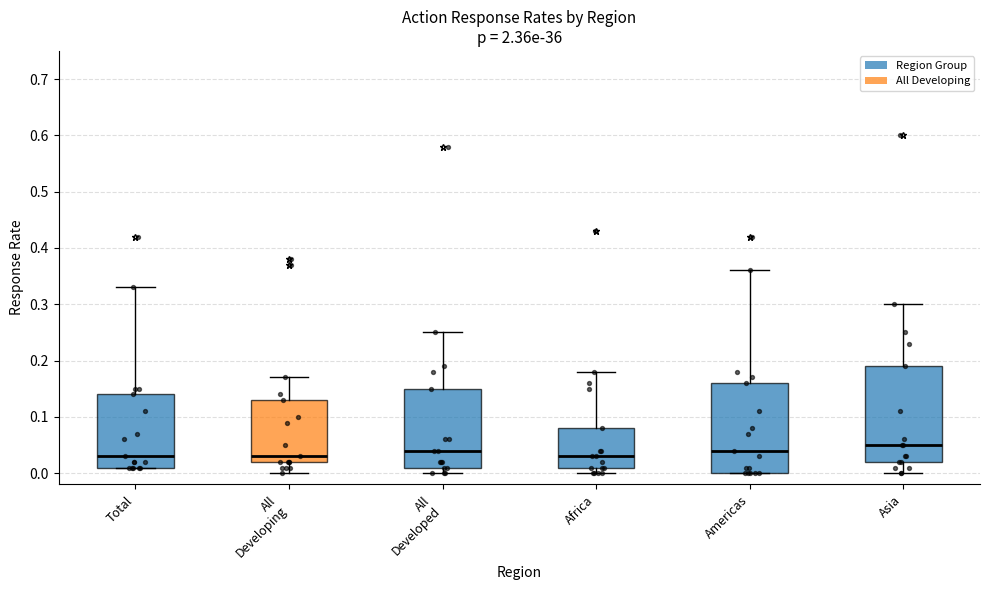

Reading left to right, read every box against the y-axis: the position of its median line, the range the box covers, and the ends of its whiskers. The values are not printed on the chart, so give them approximately, as read against the axis.

Total: median 0.03, box 0.01 to 0.14, whiskers 0.01 to 0.33
All Developing: median 0.03, box 0.02 to 0.13, whiskers 0.00 to 0.17
All Developed: median 0.04, box 0.01 to 0.15, whiskers 0.00 to 0.25
Africa: median 0.03, box 0.01 to 0.08, whiskers 0.00 to 0.18
Americas: median 0.04, box 0.00 to 0.16, whiskers 0.00 to 0.36
Asia: median 0.05, box 0.02 to 0.19, whiskers 0.00 to 0.30